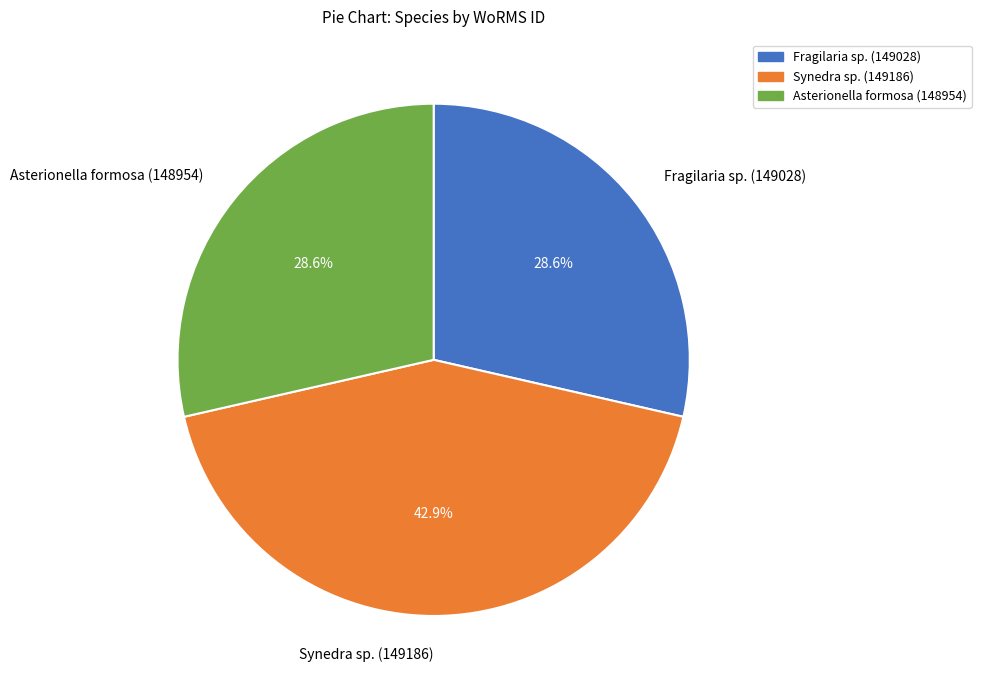

Is there any slice that represents more than half of the pie?

No